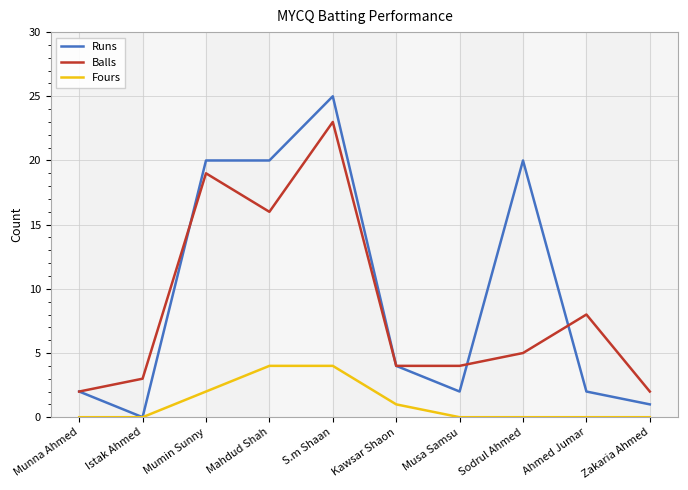

Between Mumin Sunny and Ahmed Jumar, which series saw the biggest shift?

Runs